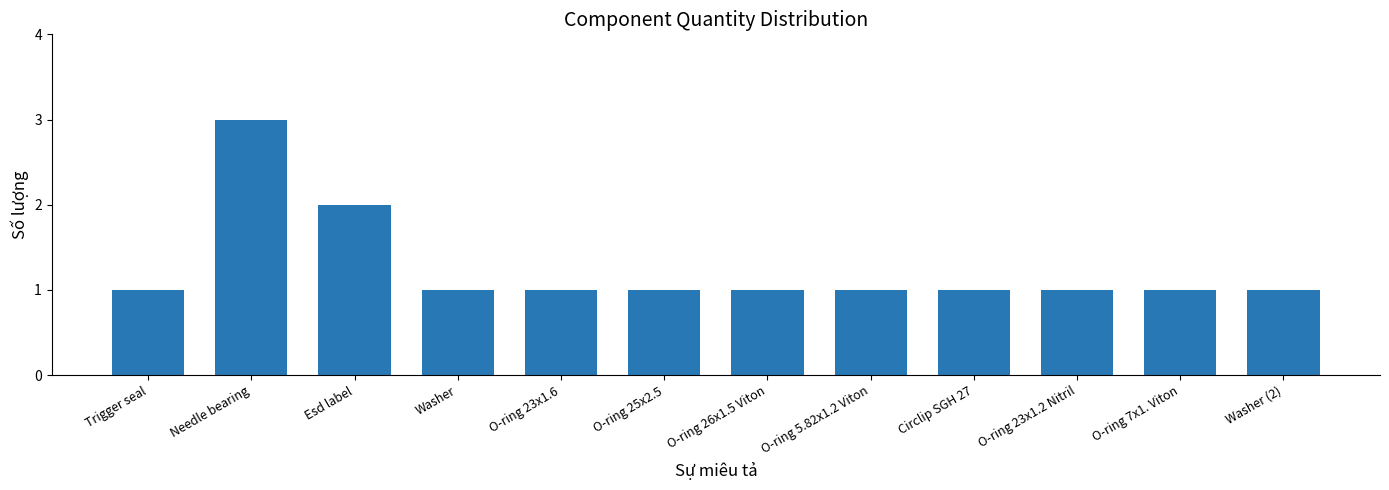

What is the difference between the maximum and minimum values?

2